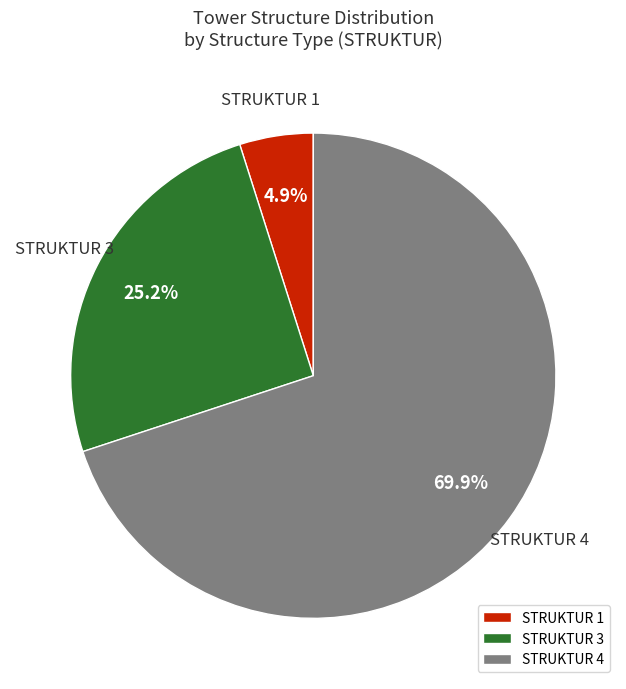

Which has a higher value, STRUKTUR 4 or STRUKTUR 3?

STRUKTUR 4